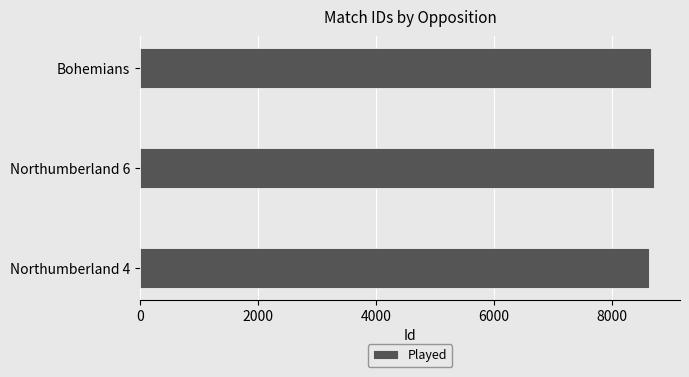

What is the sum of all values?

26026